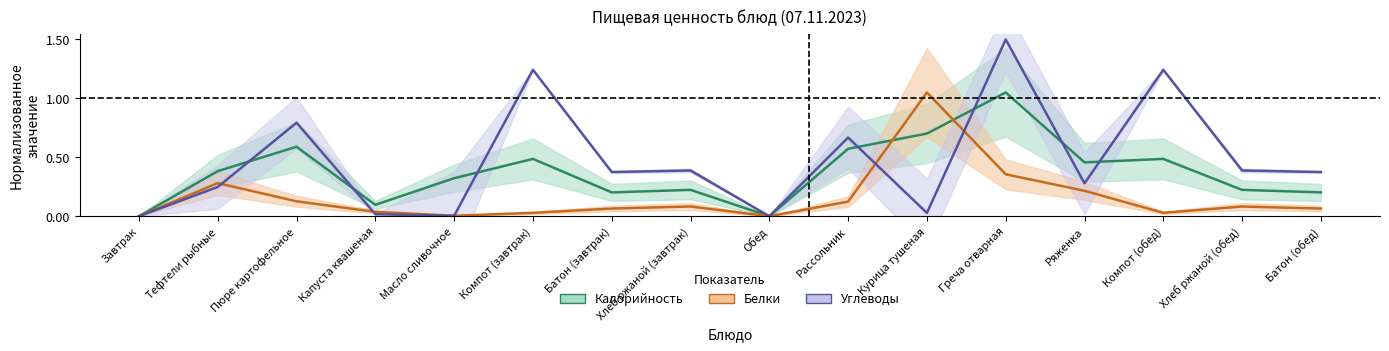

Read the Углеводы value at Батон (завтрак).

0.4